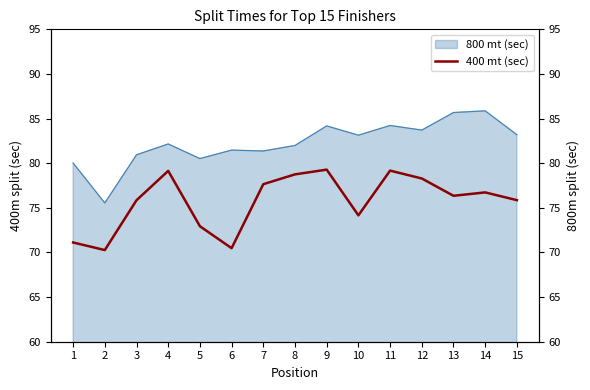

At 5, list the series in order from largest to smallest.

800 mt (sec), 400 mt (sec)